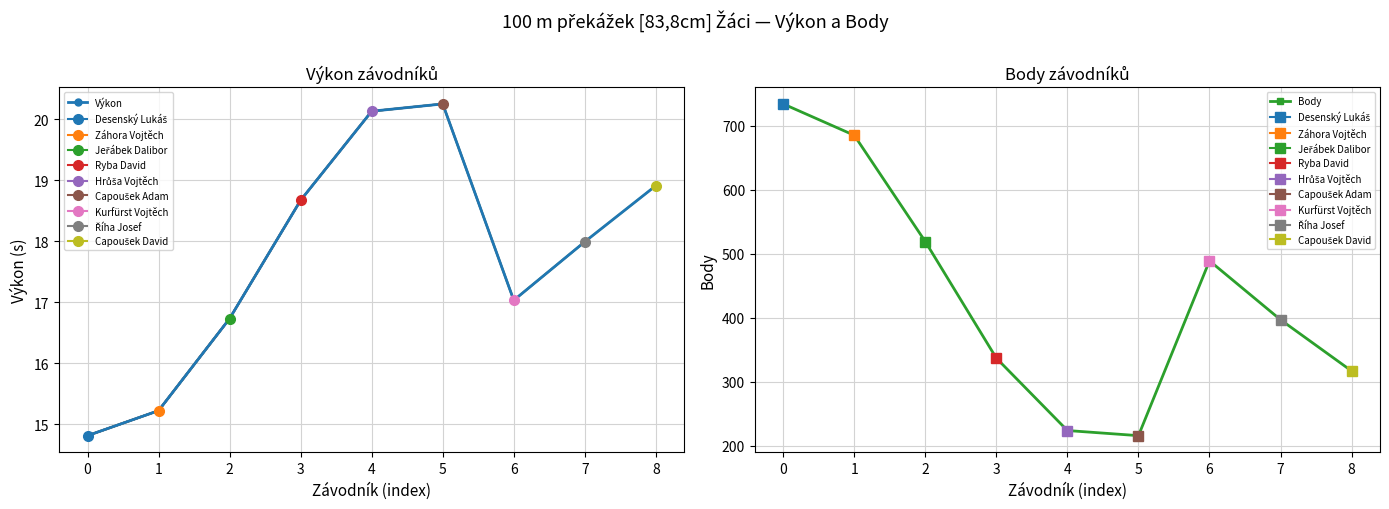

What is the sum of all Výkon values?

159.7